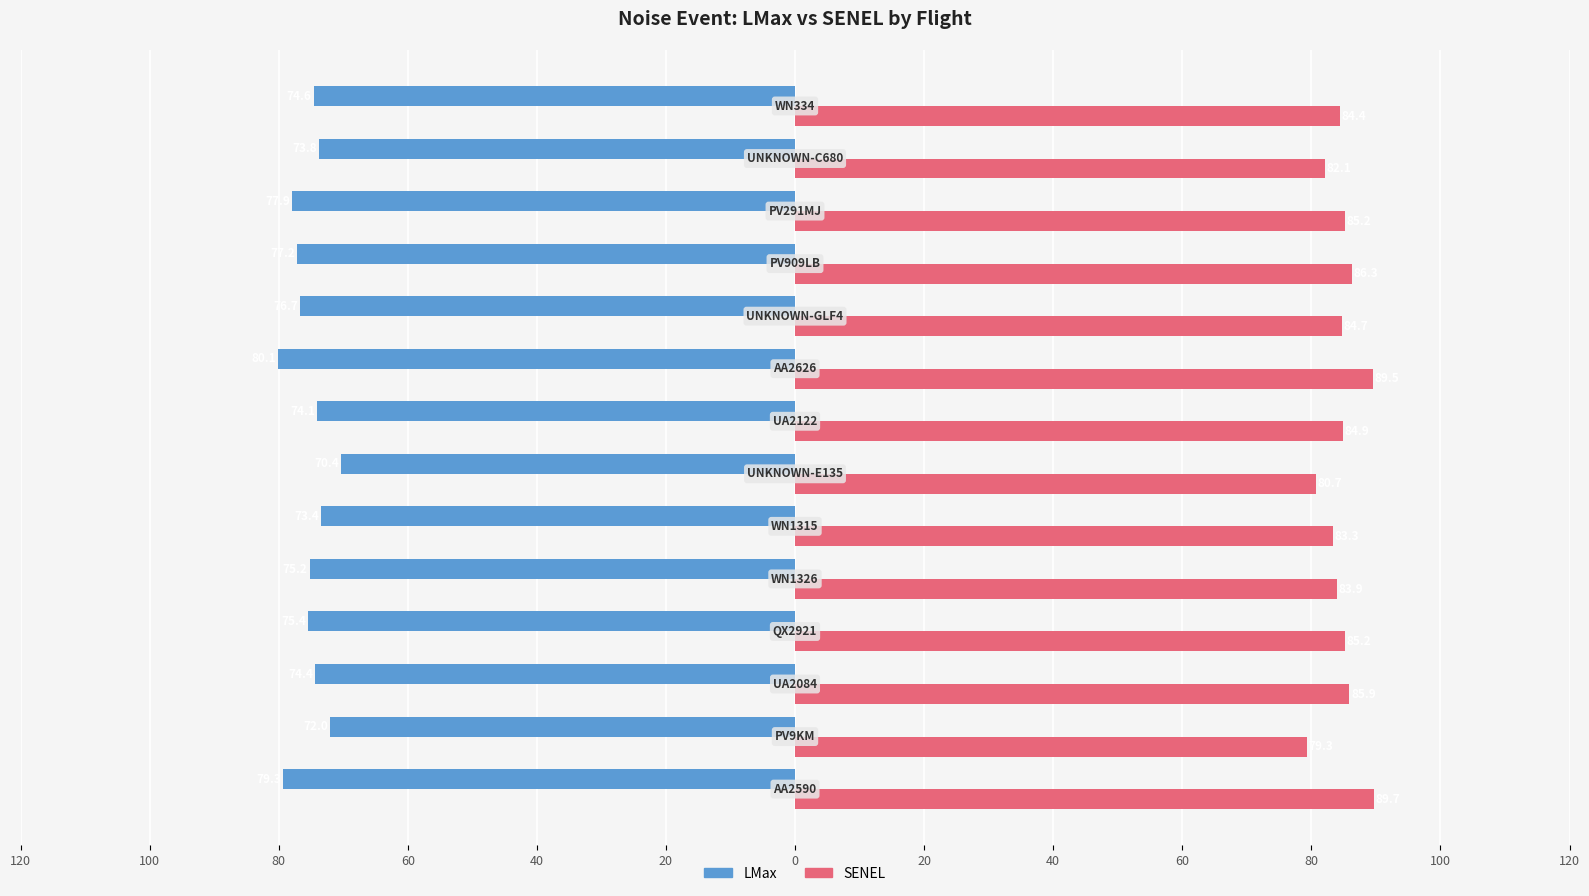

What are all the series names shown in the legend?

LMax, SENEL